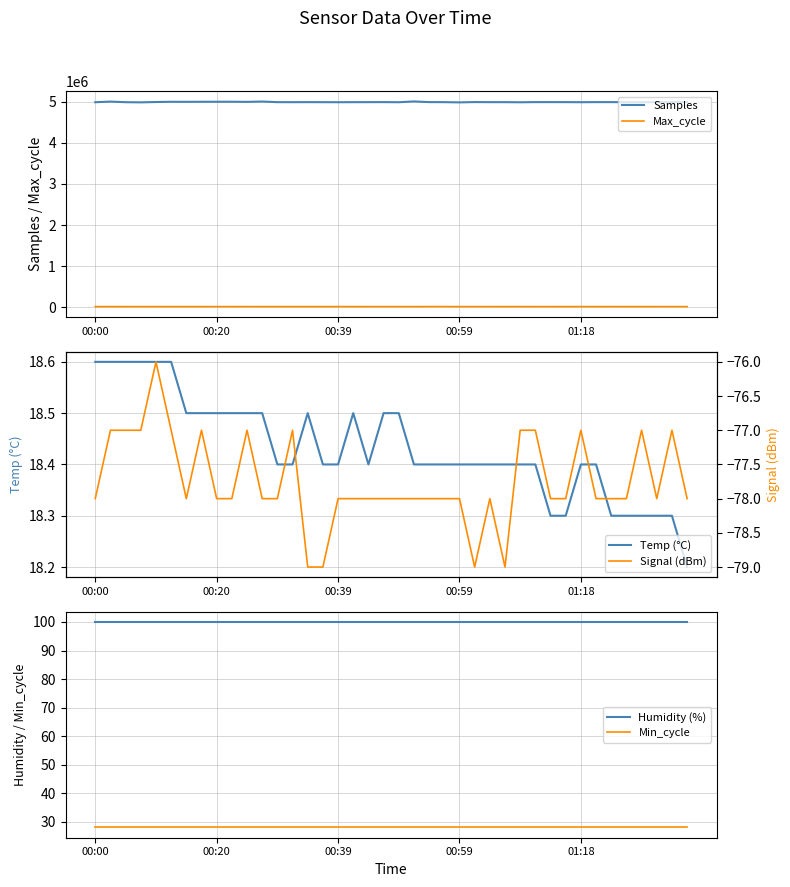

How many lines are shown in the chart?

6